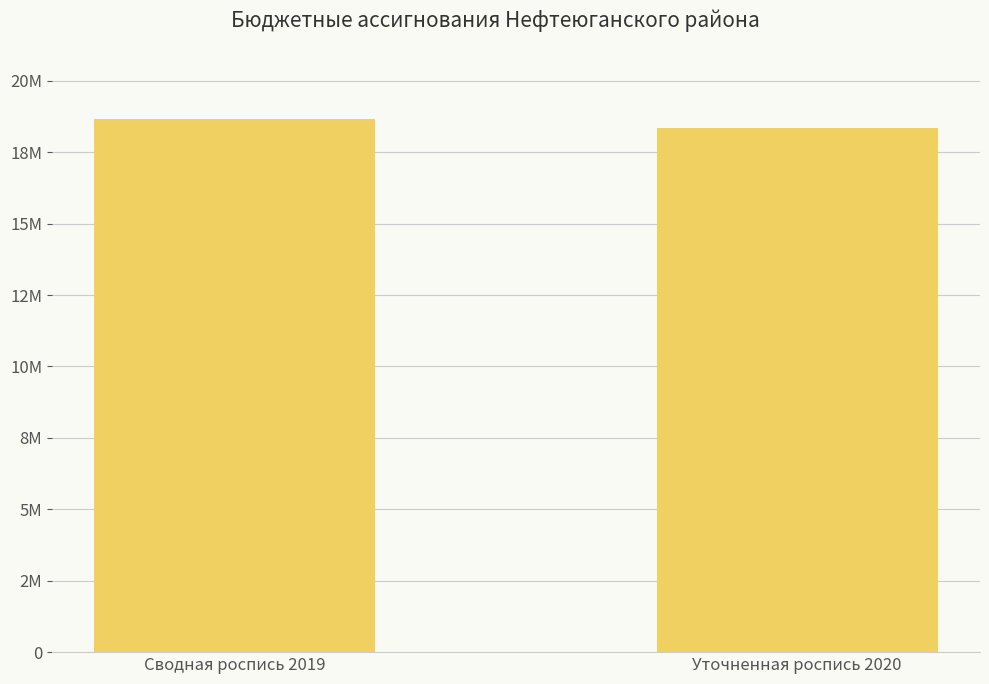

The value at Сводная роспись 2019 is 18663130. True or false?

True